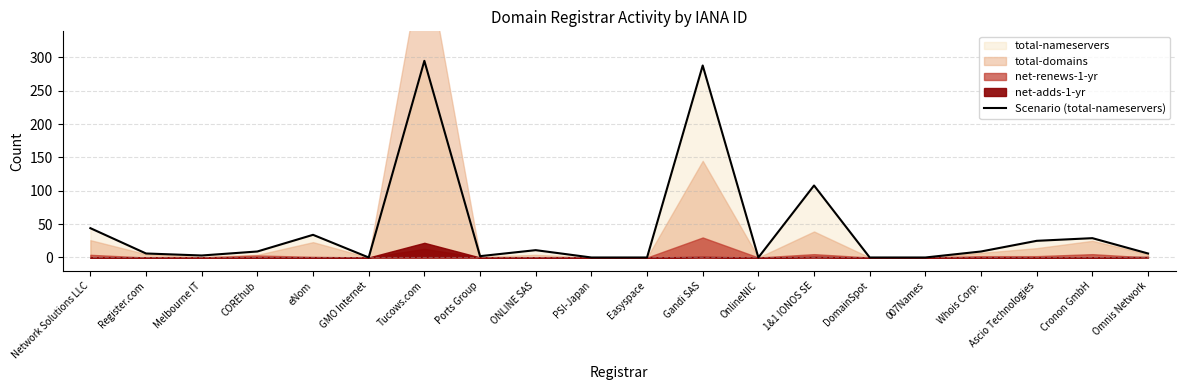

What position from the left is Cronon GmbH?

19